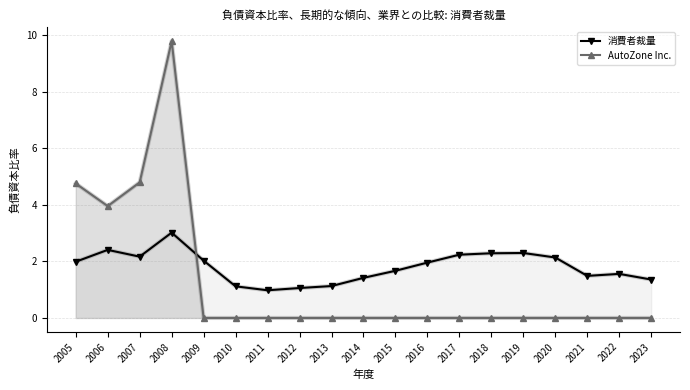

Reading left to right, list all the values displayed in this chart.

消費者裁量: 2.0	2.4	2.2	3.0	2.0	1.1	1.0	1.1	1.1	1.4	1.7	2.0	2.2	2.3	2.3	2.1	1.5	1.6	1.4
AutoZone Inc.: 4.8	4.0	4.8	9.8	0.0	0.0	0.0	0.0	0.0	0.0	0.0	0.0	0.0	0.0	0.0	0.0	0.0	0.0	0.0